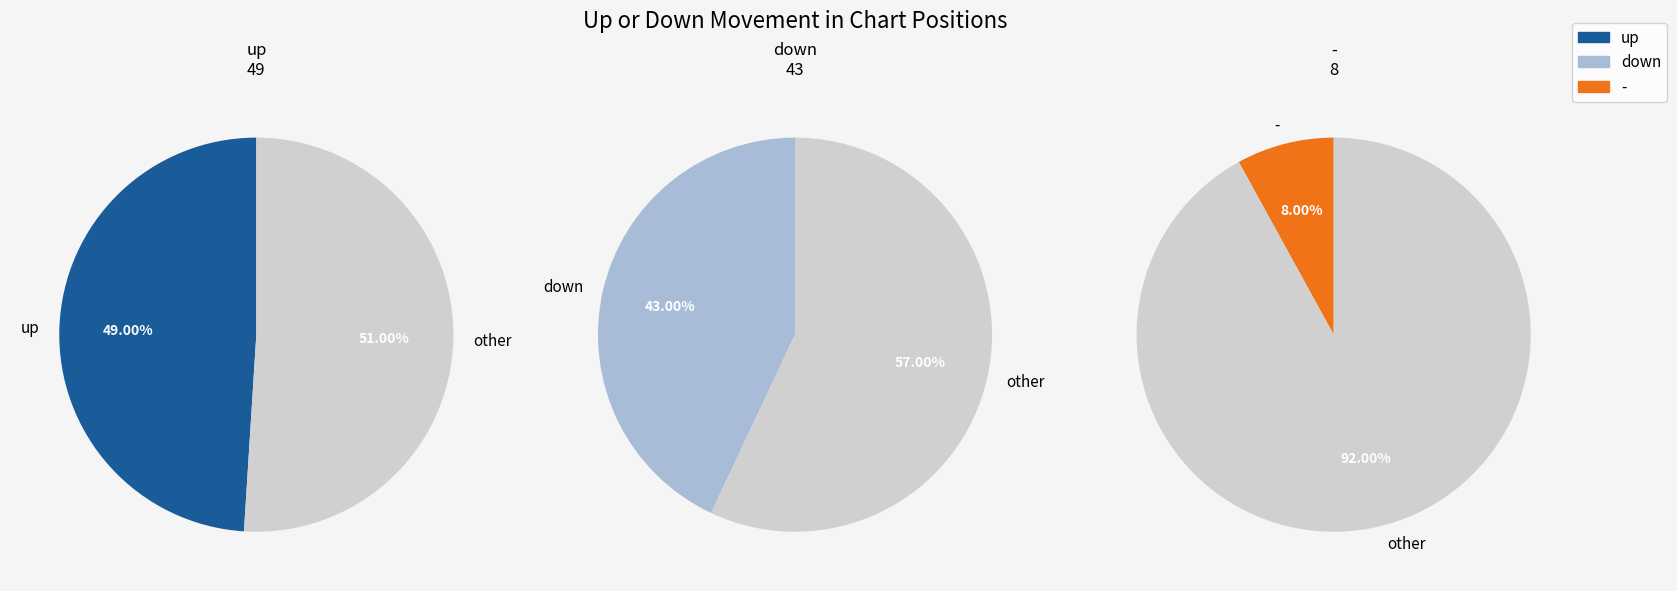

To the nearest percent, what percentage of the pie is -?

8%